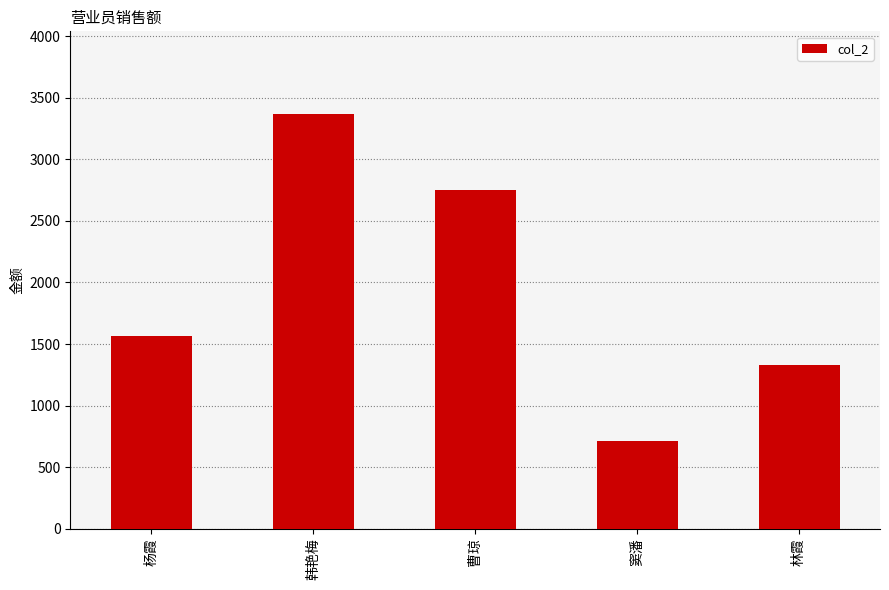

What is the ratio of the value at 杨霞 to the value at 韩艳梅?

0.5